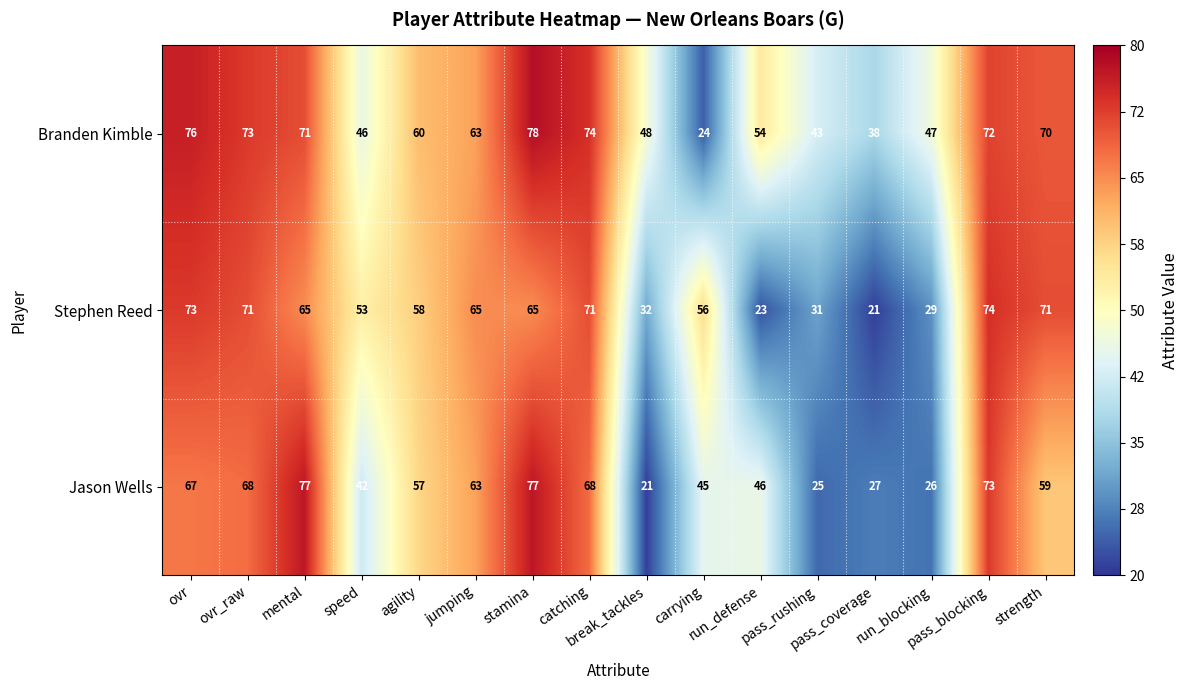

What is the sum of all Jason Wells values?

841